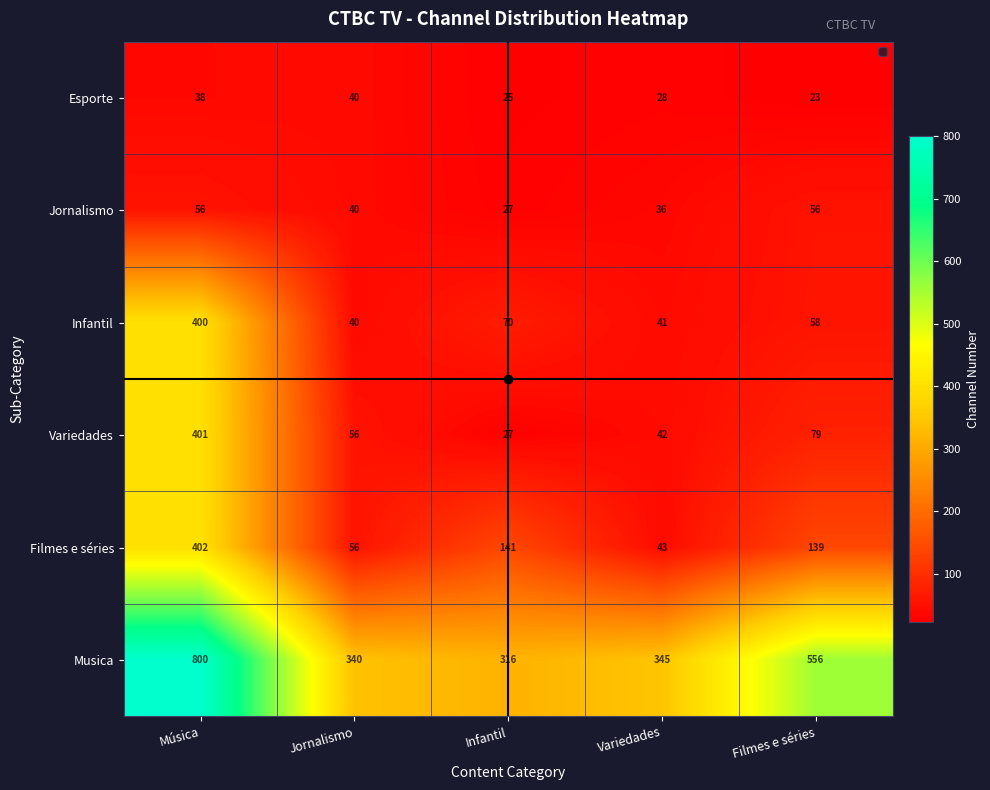

The Jornalismo series shows 14 at Variedades. True or false?

False